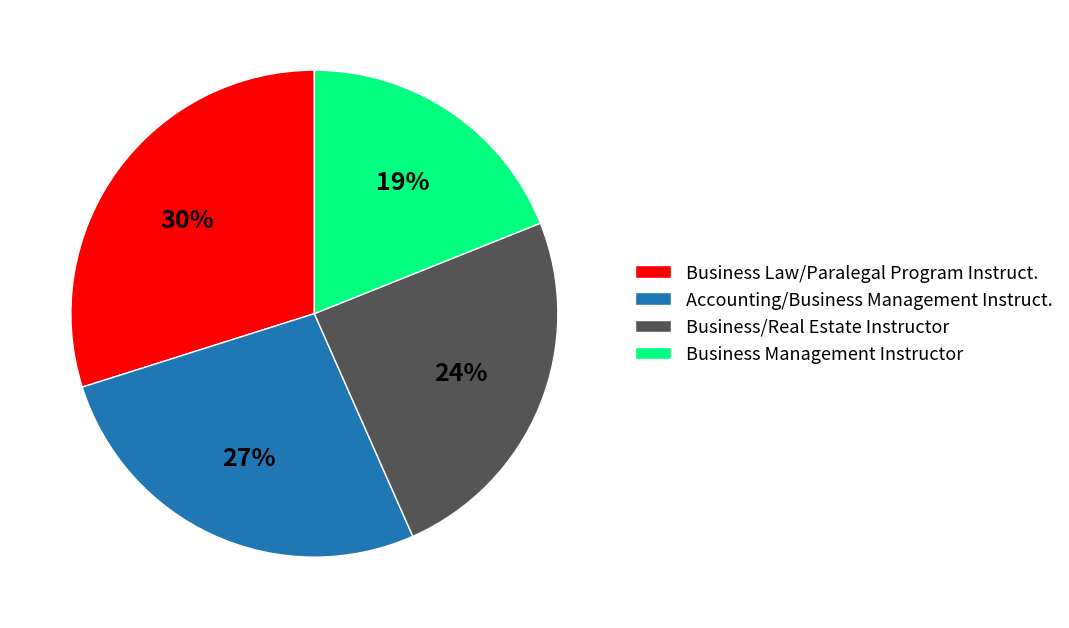

Combined, do Business Management Instructor and Business/Real Estate Instructor account for over 50%?

No